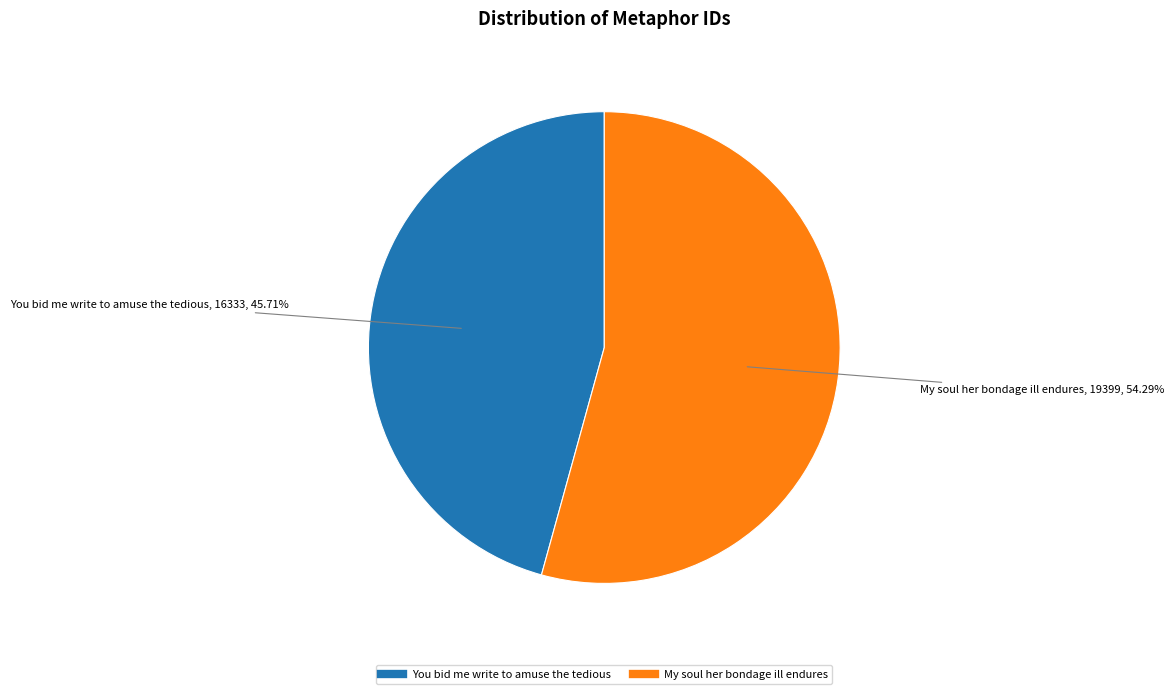

Which has a higher value, You bid me write to amuse the tedious or My soul her bondage ill endures?

My soul her bondage ill endures